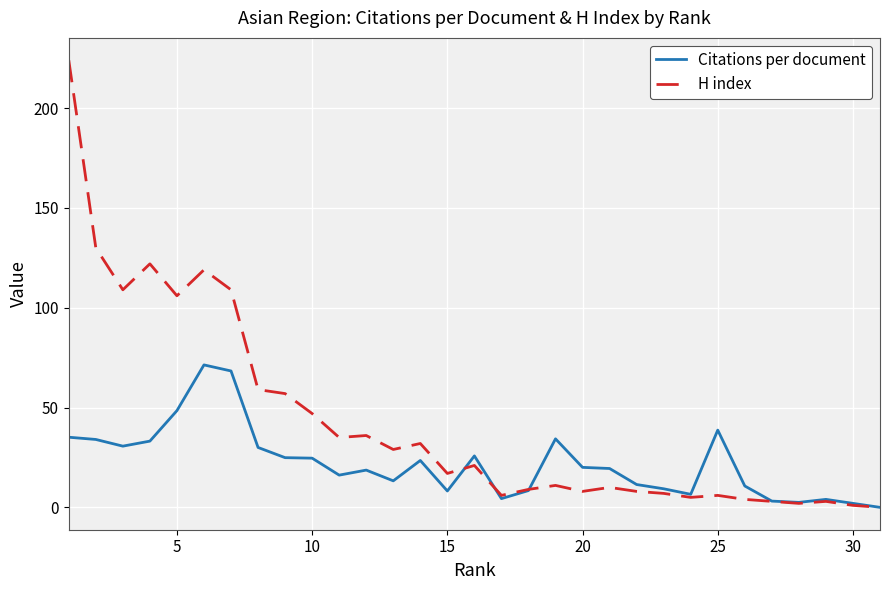

What is the maximum value shown in the chart?

224.0